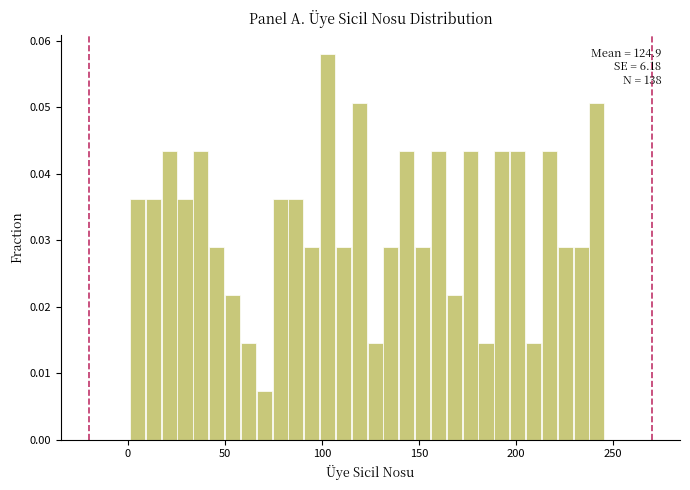

Read against the x-axis, roughly where is the centre of the tallest bar?

105